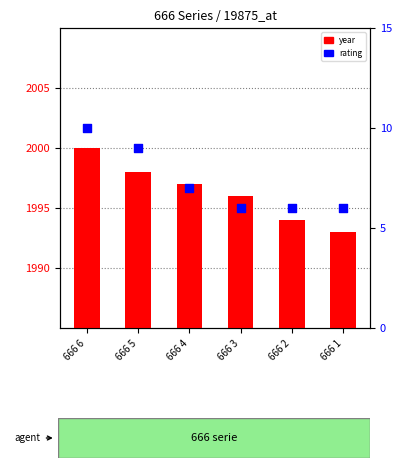

Which series reaches the minimum Y coordinate?

rating